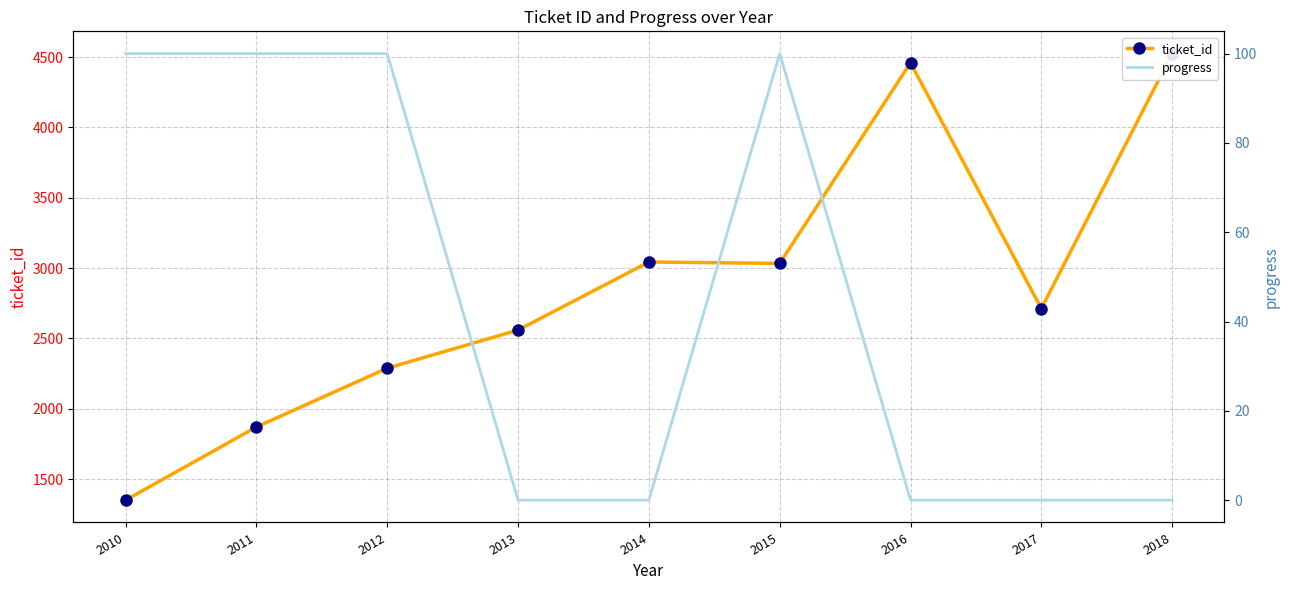

The value of ticket_id at 2014 is 4637. True or false?

False